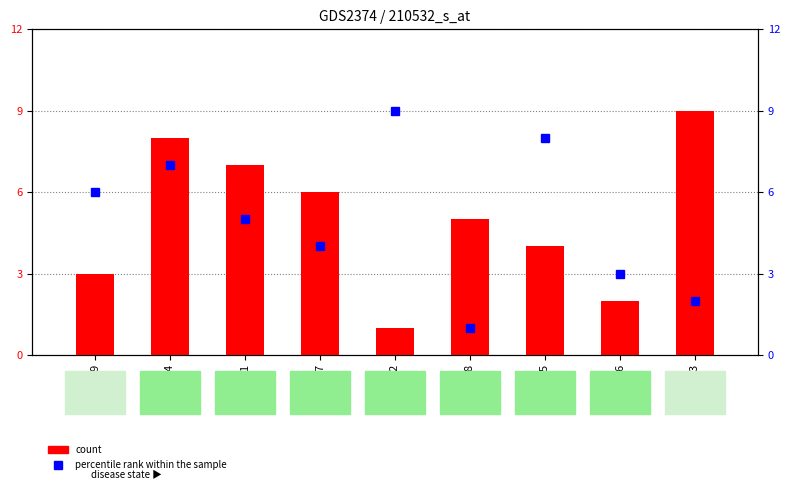

What position from the right is 5?

3